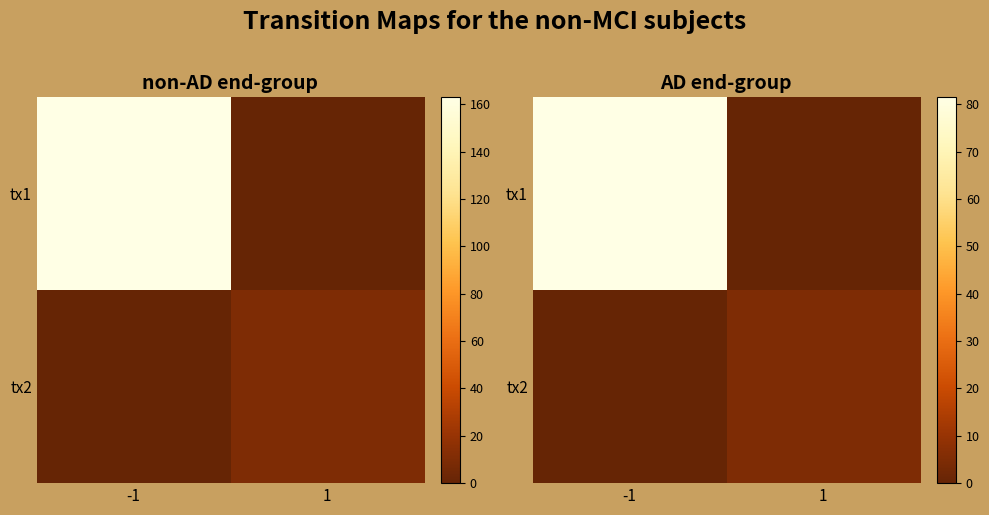

Rank the categories by tx1 value from highest to lowest.

-1, 1